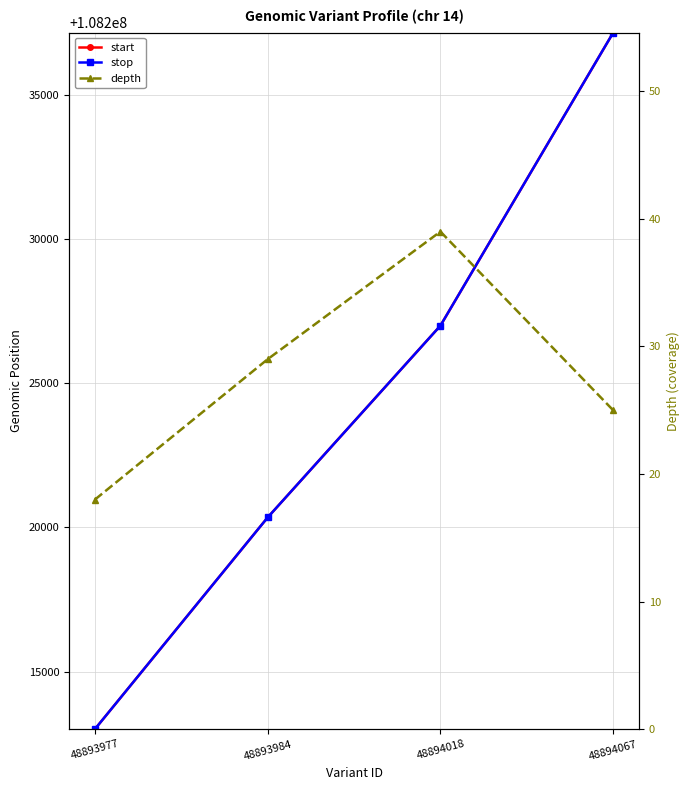

Reading left to right, what are all the values shown in this chart?

start: 48893977=108213006	48893984=108220347	48894018=108226998	48894067=108237159
stop: 48893977=108213007	48893984=108220348	48894018=108226999	48894067=108237160
depth: 48893977=18	48893984=29	48894018=39	48894067=25